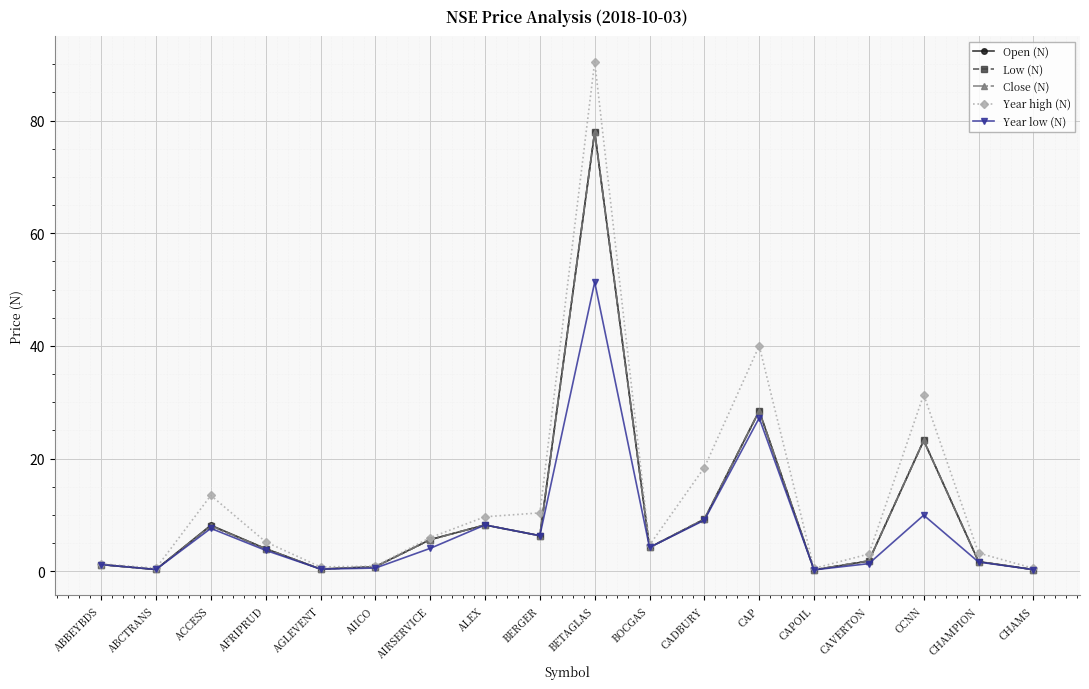

Does the chart have visible grid lines?

Yes